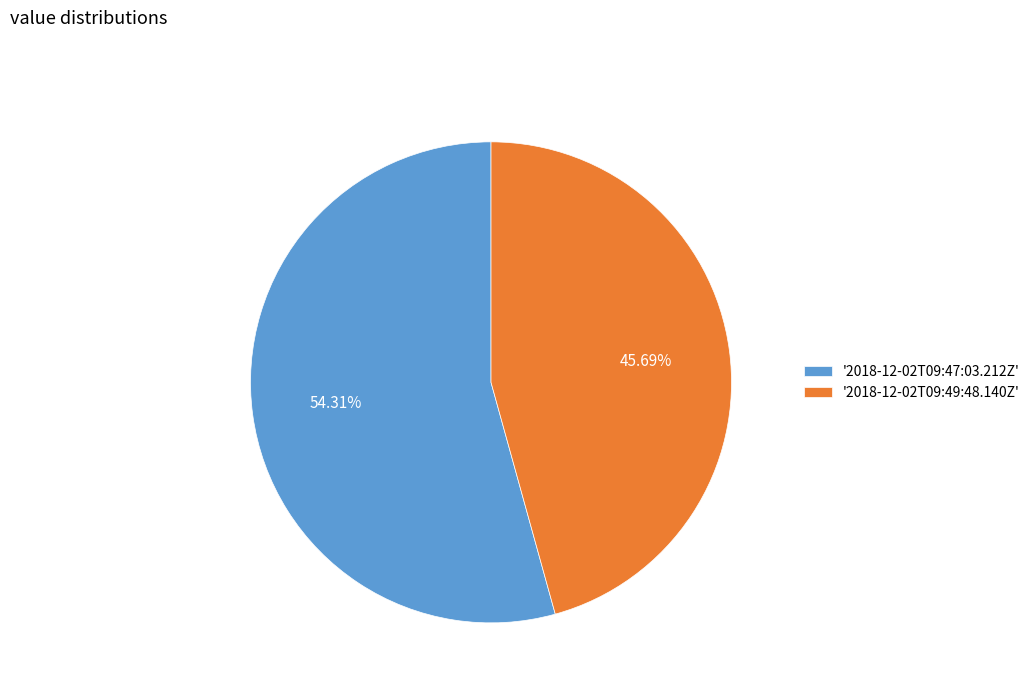

How many segments does this pie chart have?

2